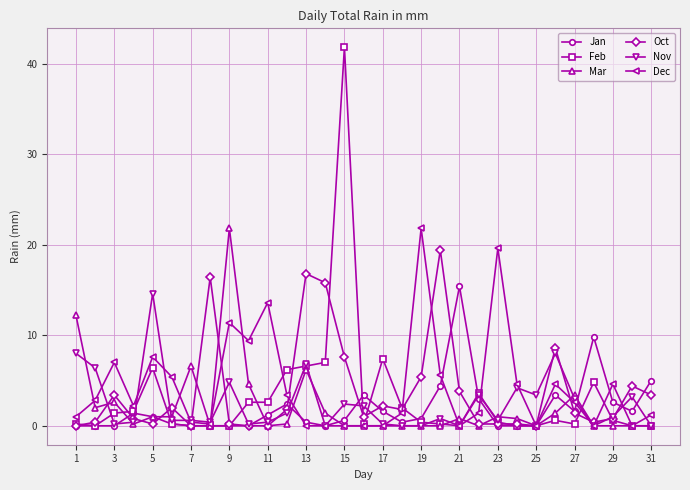

How many distinct data groups are displayed?

6